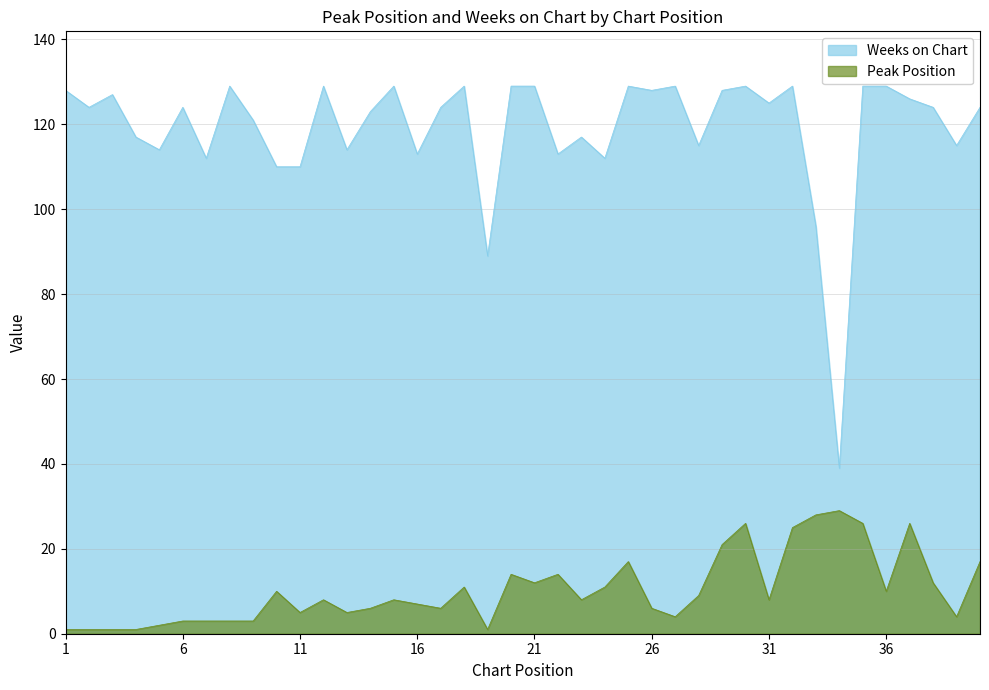

Which label corresponds to the largest value in the chart?

8